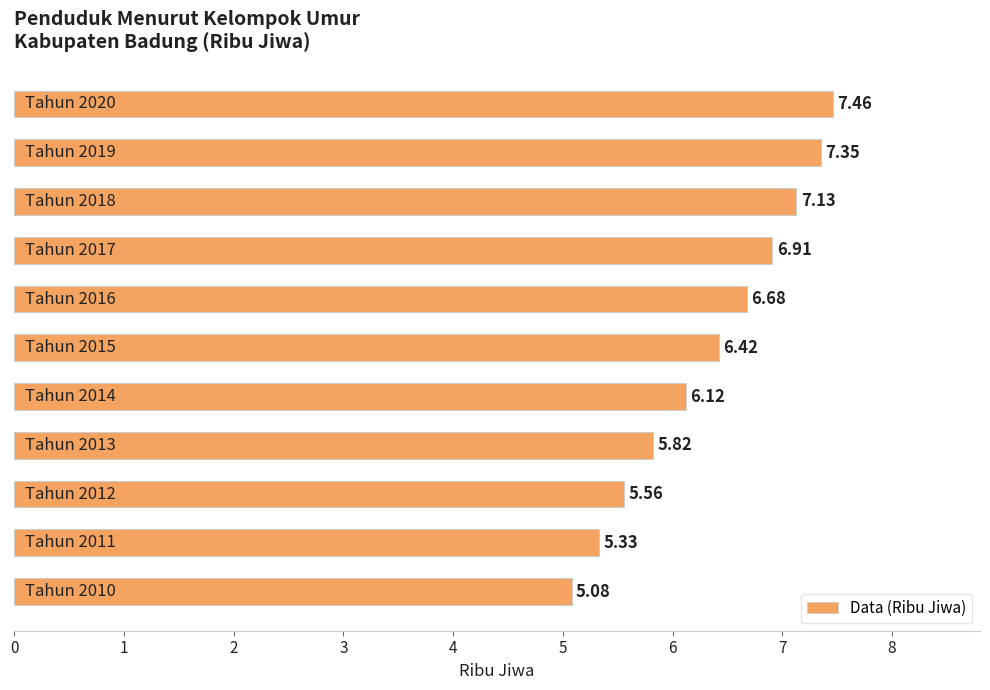

Are the bars horizontal?

Yes